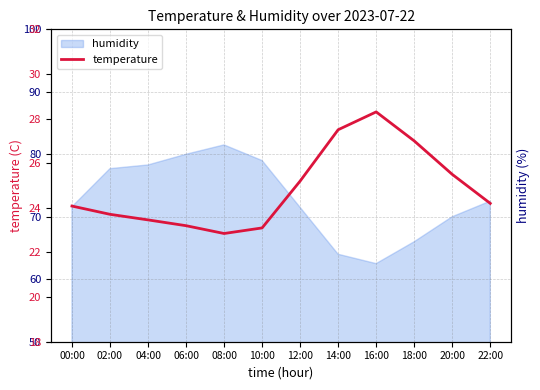

What value does the data have at 08:00?

22.9